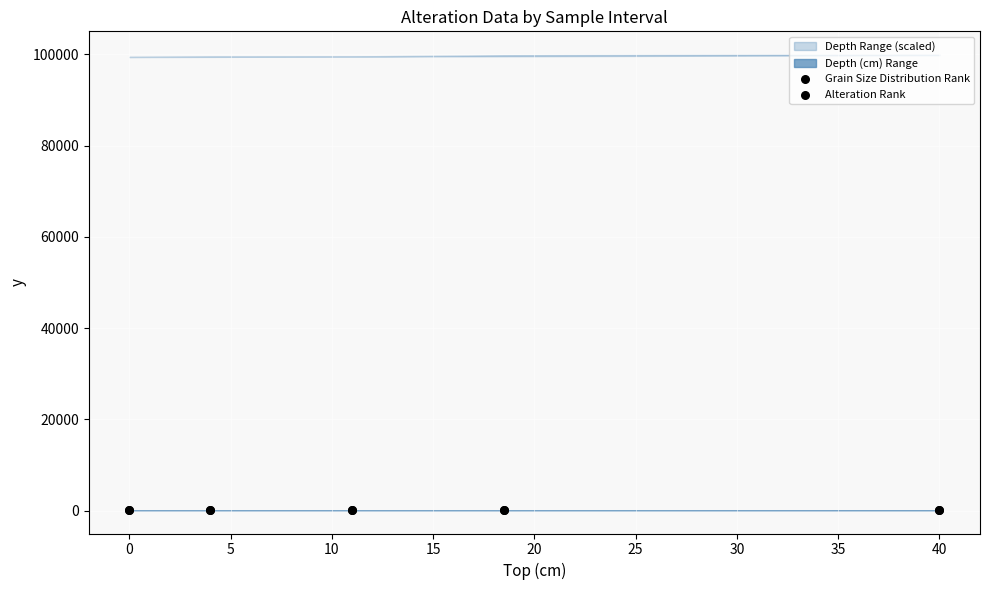

Which series contains the highest Y value?

Grain Size Distribution Rank